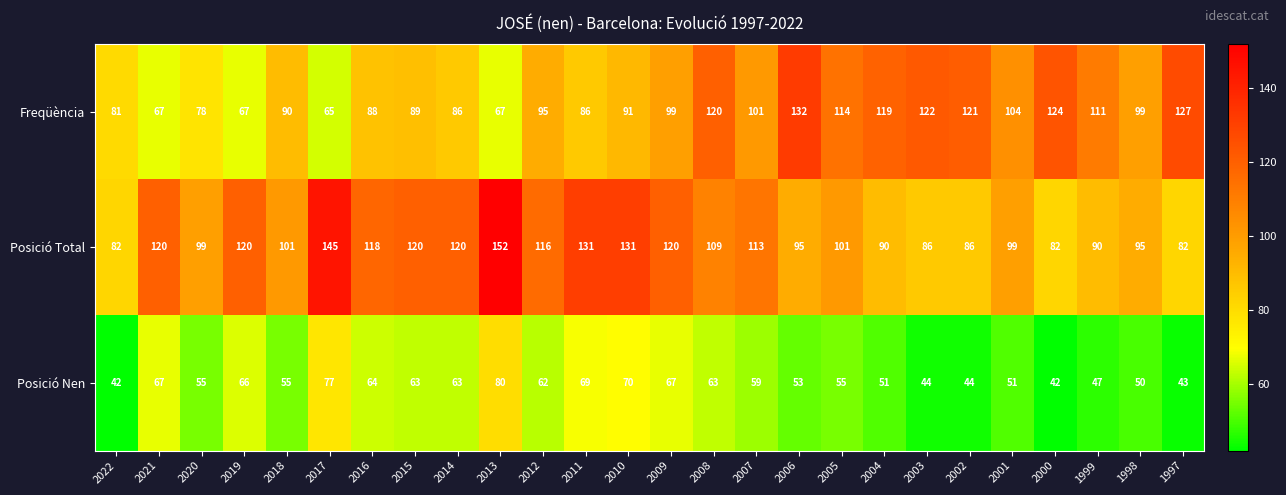

What is the total value across all series at 2016?

270